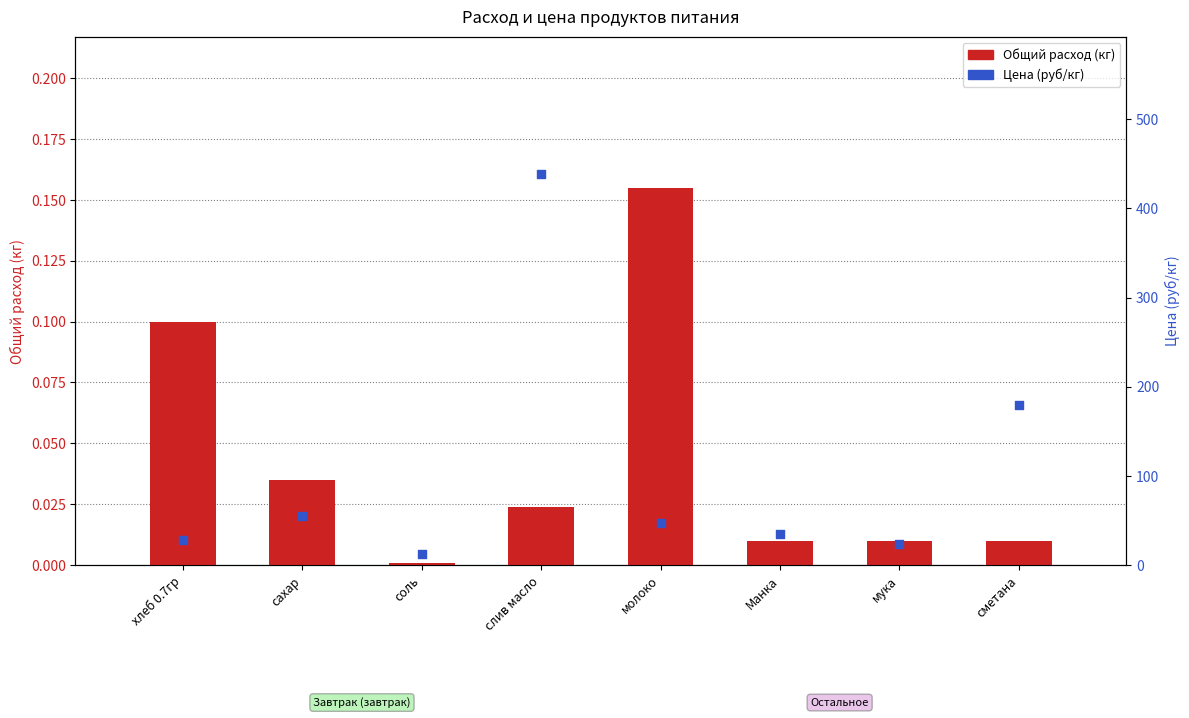

What are all the series names shown in the legend?

Общий расход (кг), Цена (руб/кг)